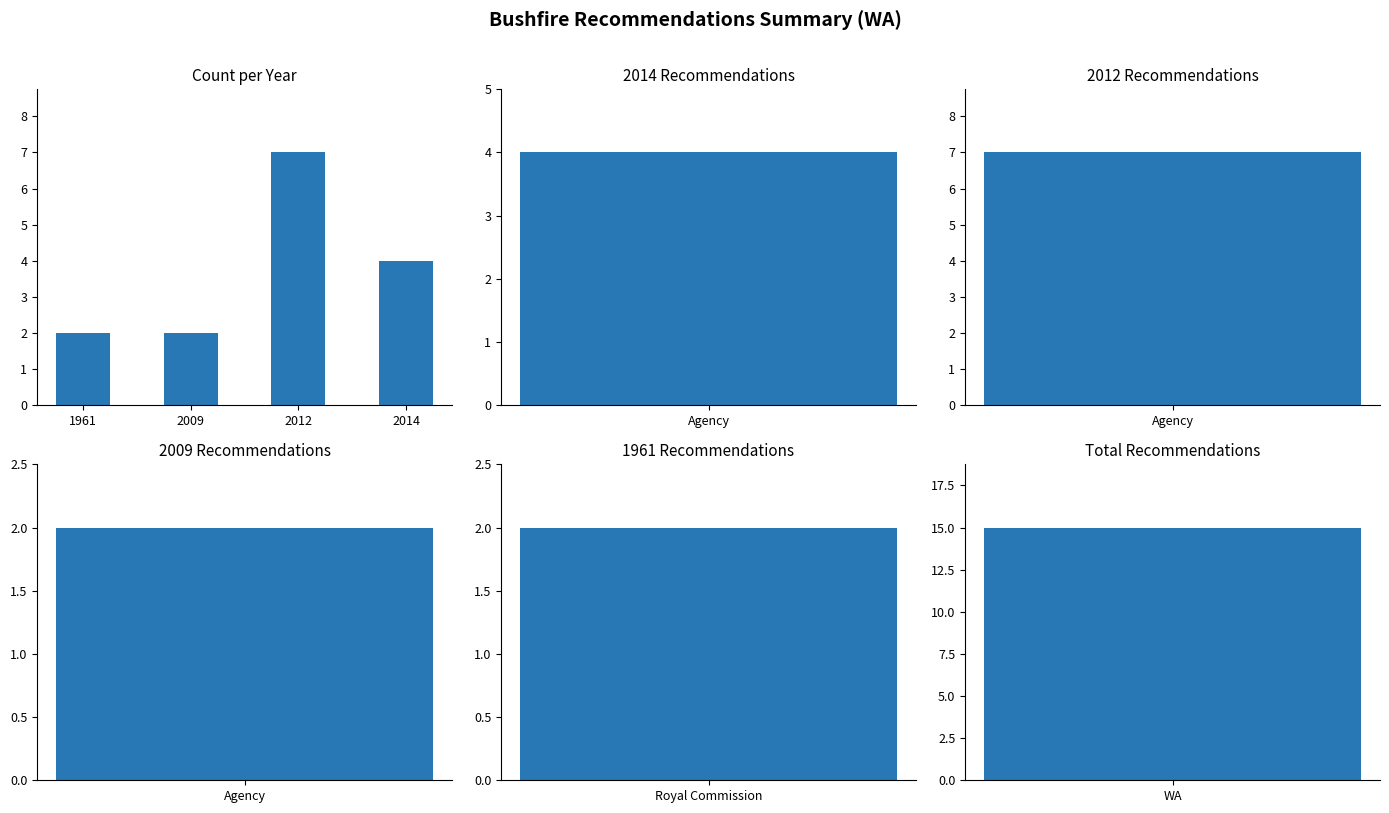

Is it true that the value at 2014 is 4?

True